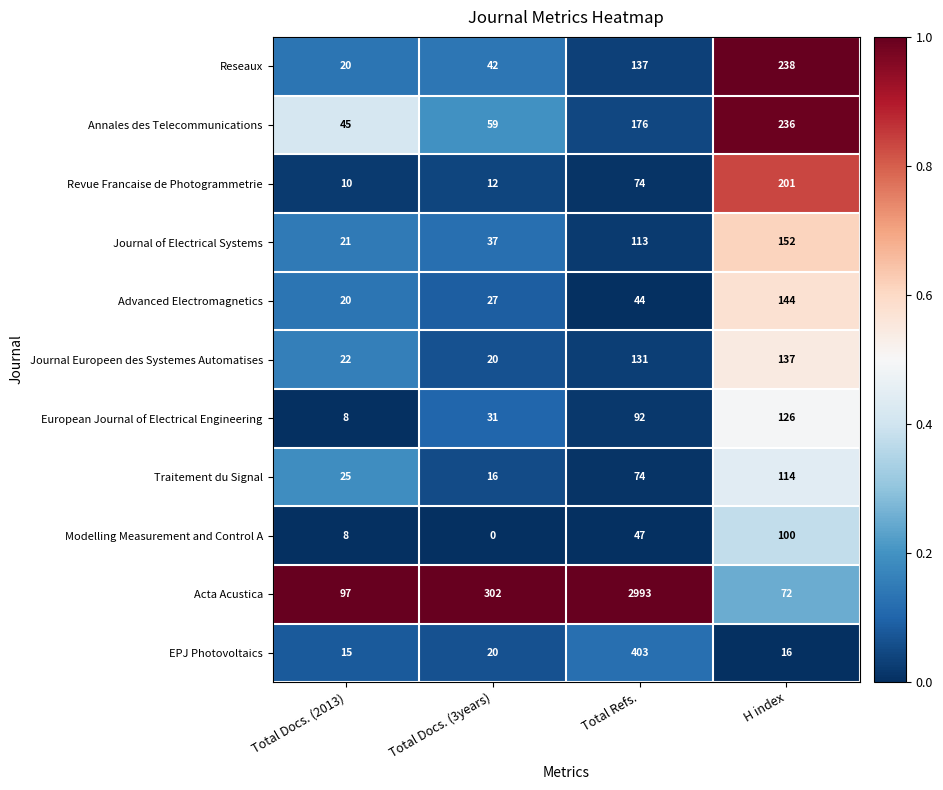

Rank the series by their maximum value, from highest to lowest.

Acta Acustica, EPJ Photovoltaics, Reseaux, Annales des Telecommunications, Revue Francaise de Photogrammetrie, Journal of Electrical Systems, Advanced Electromagnetics, Journal Europeen des Systemes Automatises, European Journal of Electrical Engineering, Traitement du Signal, Modelling Measurement and Control A